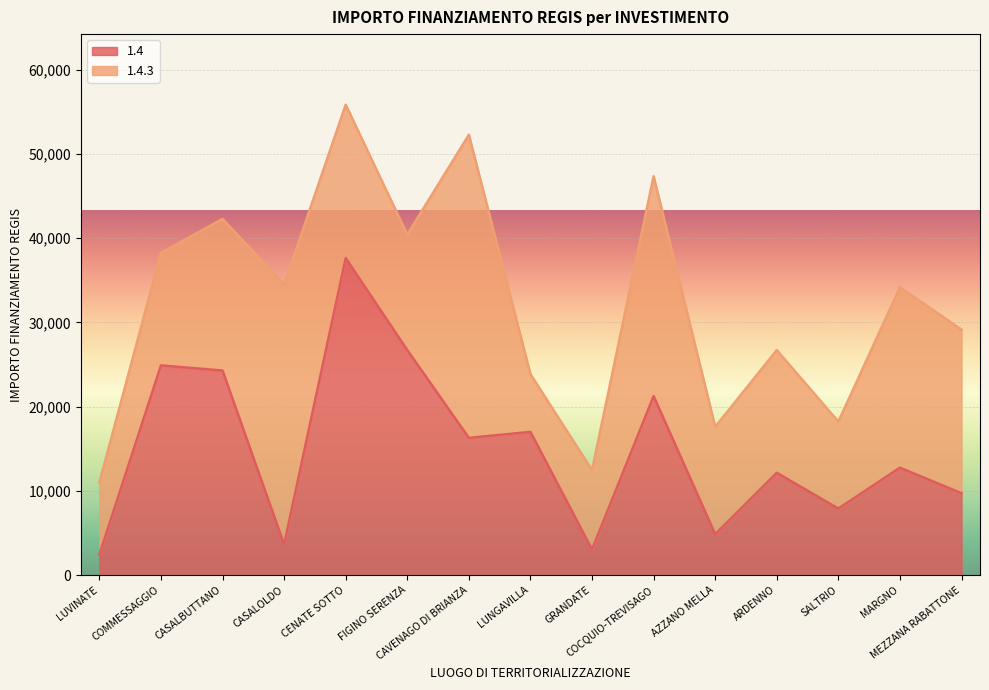

What is the label of the 15th point from the left?

MEZZANA RABATTONE